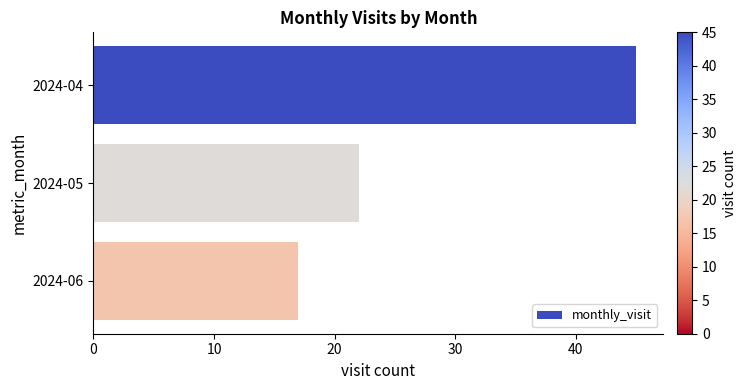

Reading top to bottom, transcribe all the data shown in this chart.

45	22	17